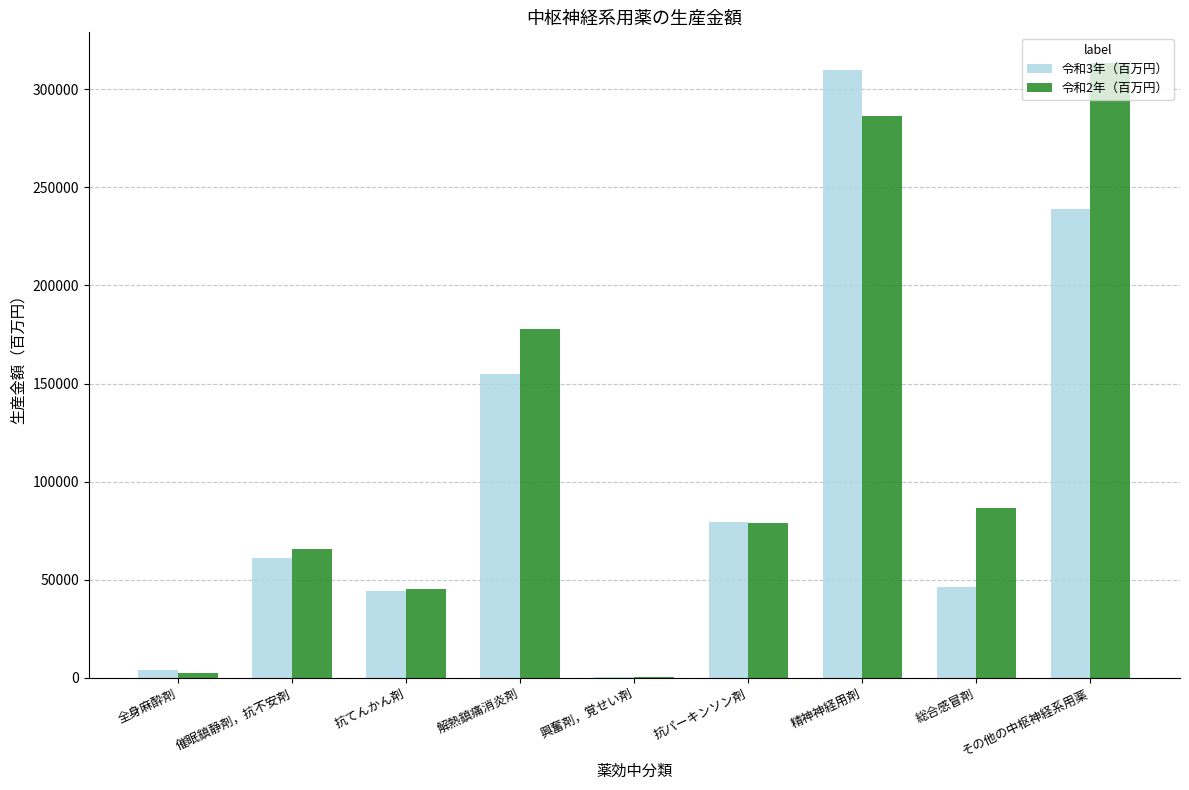

At which category is the sum across all series the highest?

精神神経用剤